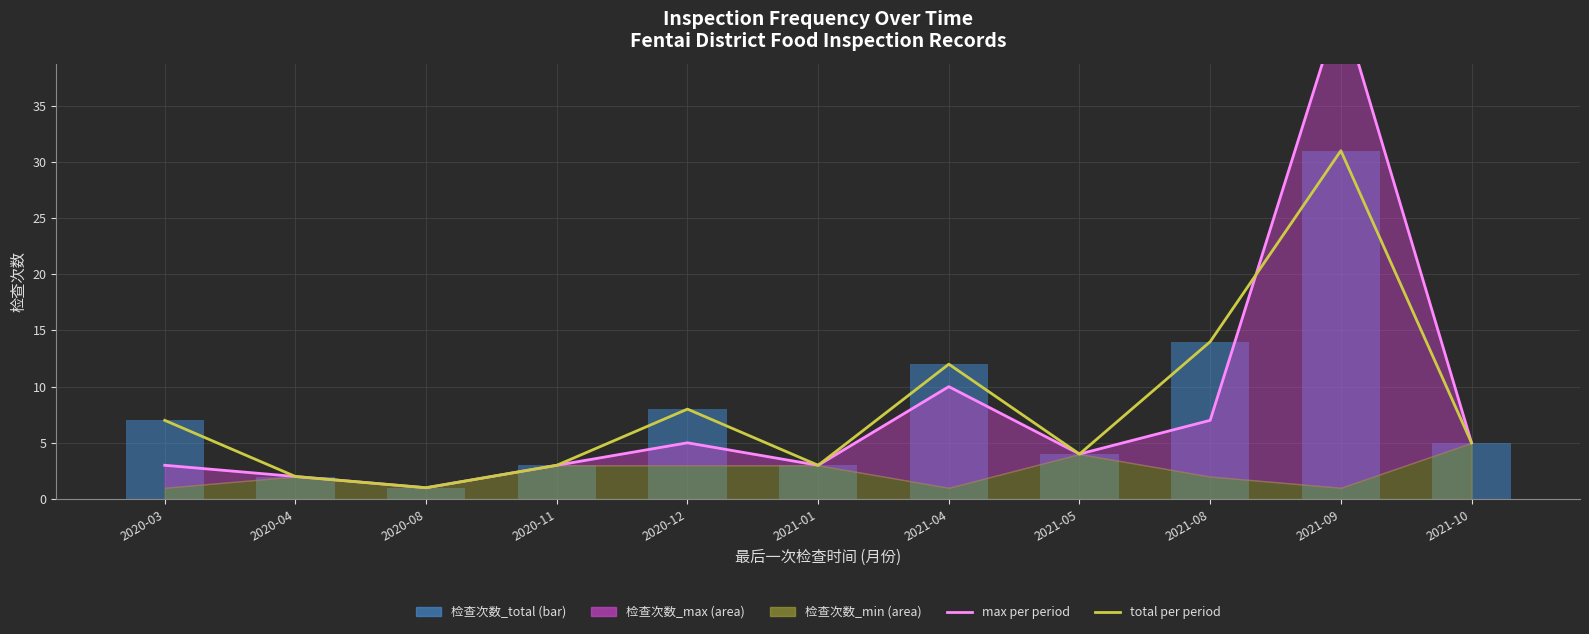

How many data points in total per period are above 5?

5